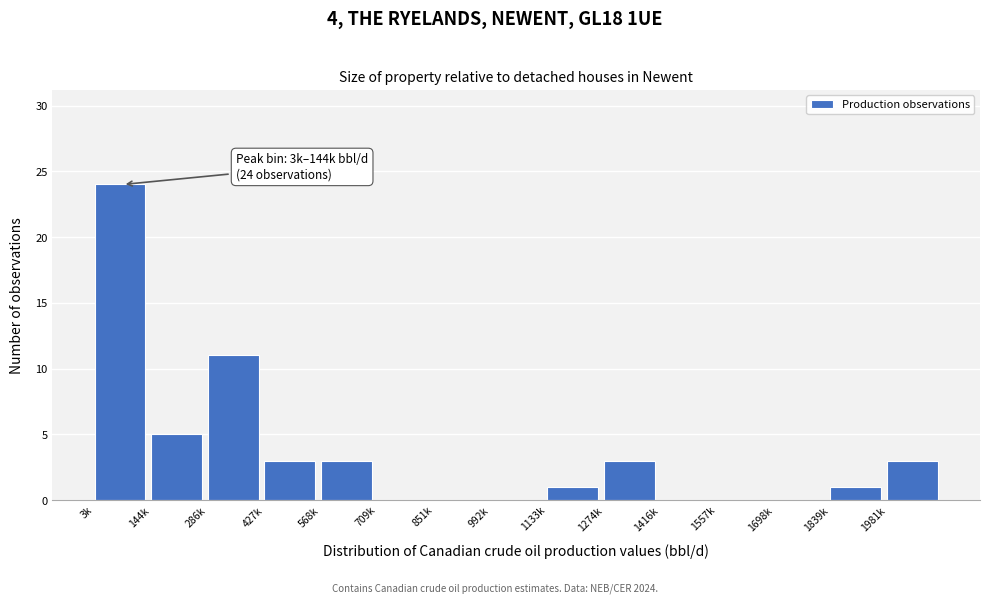

Reading left to right, extract all data points from this chart.

3k=24	144k=5	286k=11	427k=3	568k=3	709k=0	851k=0	992k=0	1133k=1	1274k=3	1416k=0	1557k=0	1698k=0	1839k=1	1981k=3